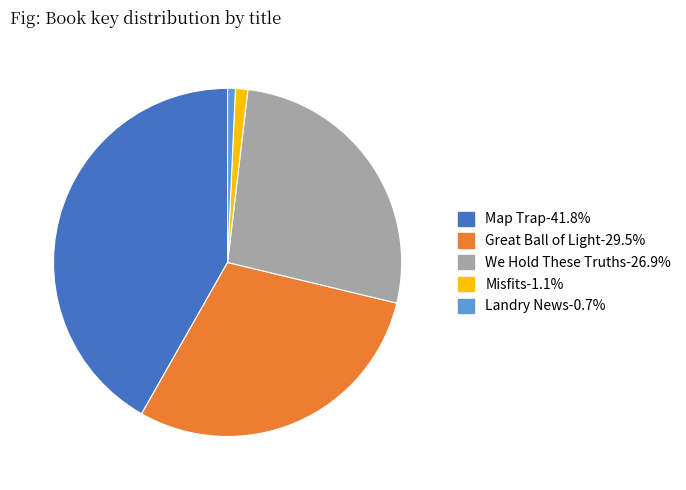

Approximately how many times larger is the value at Map Trap compared to We Hold These Truths?

1.6